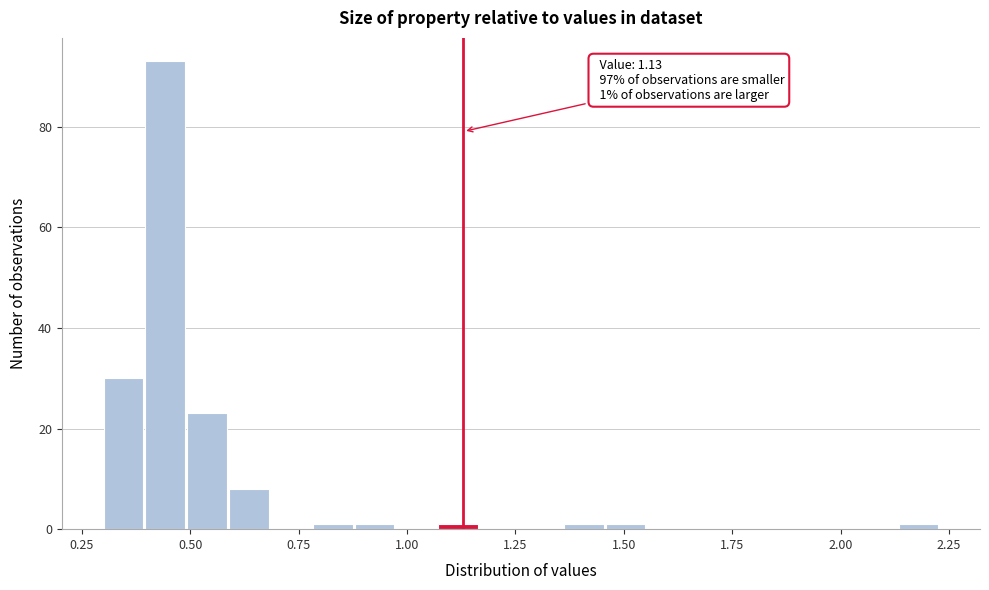

Around what value on the x-axis is the tallest bar? Give the approximate position of its centre, as read against the axis.

0.45